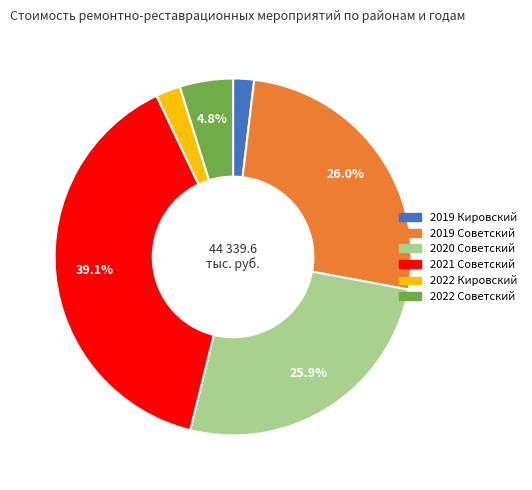

Is 2022 Кировский the majority of the pie?

No